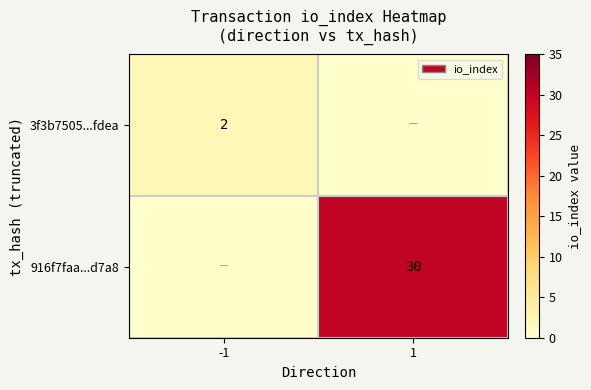

The 916f7faa...d7a8 series shows 30 at 1. True or false?

True